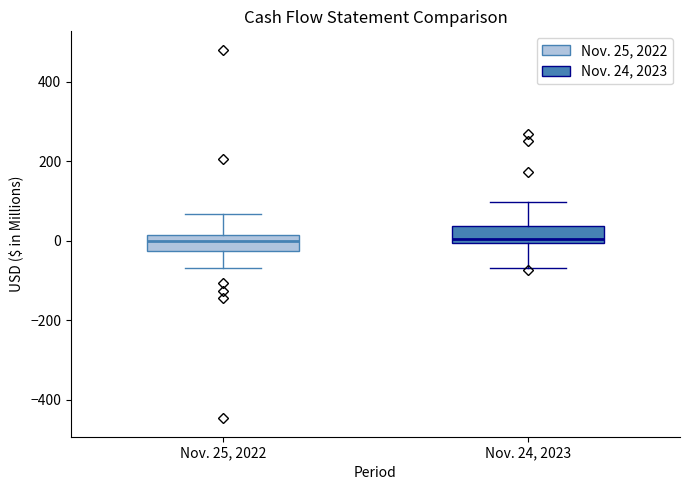

Reading left to right, read every box against the y-axis: the position of its median line, the range the box covers, and the ends of its whiskers. The values are not printed on the chart, so give them approximately, as read against the axis.

Nov. 25, 2022: median 0, box -20 to 20, whiskers -60 to 60
Nov. 24, 2023: median 0 (just above the box's lower edge), box 0 to 40, whiskers -60 to 100